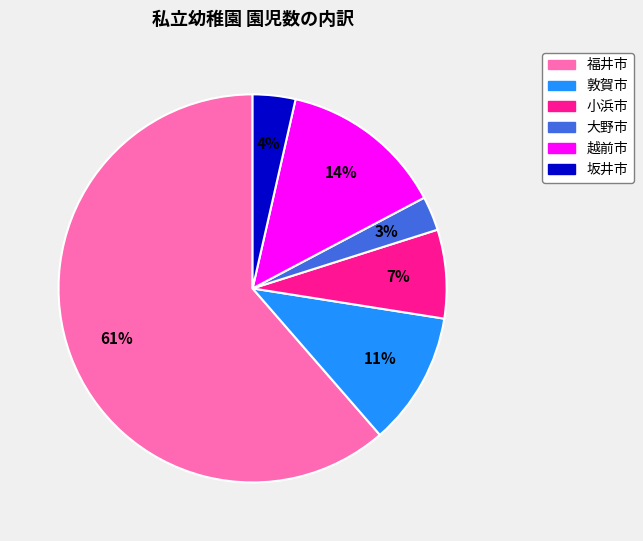

Between 小浜市 and 越前市, which is larger?

越前市